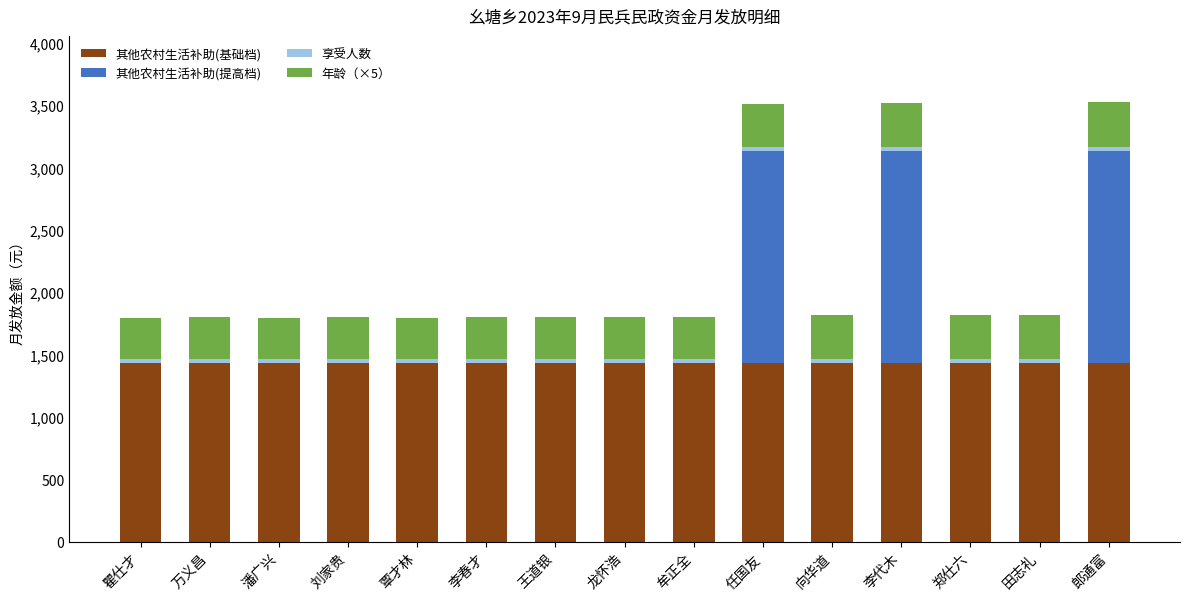

What is the highest value of the 其他农村生活补助(基础档) series?

1438